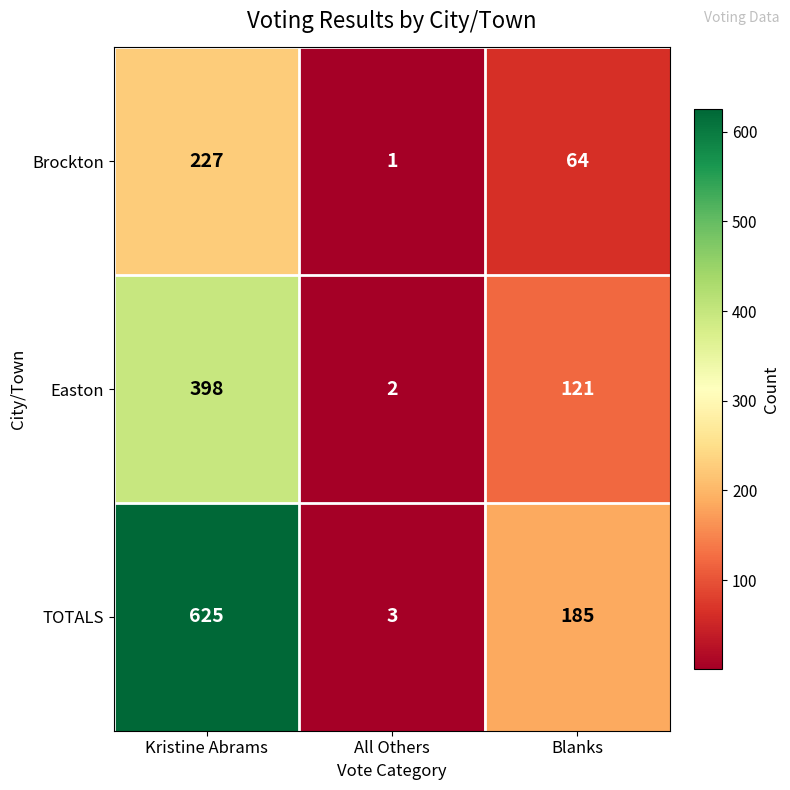

What value does the TOTALS series have at All Others?

3